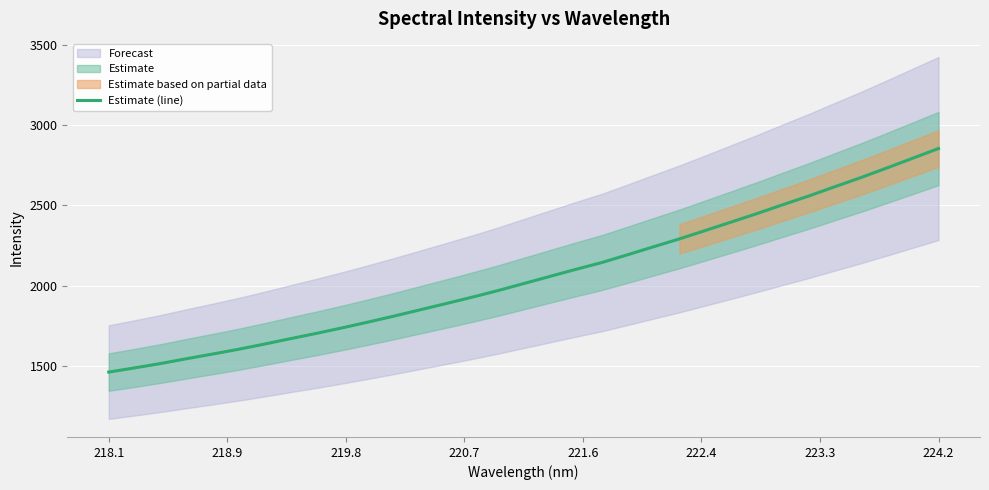

Which category has the highest value in the Estimate (line) series?

224.2